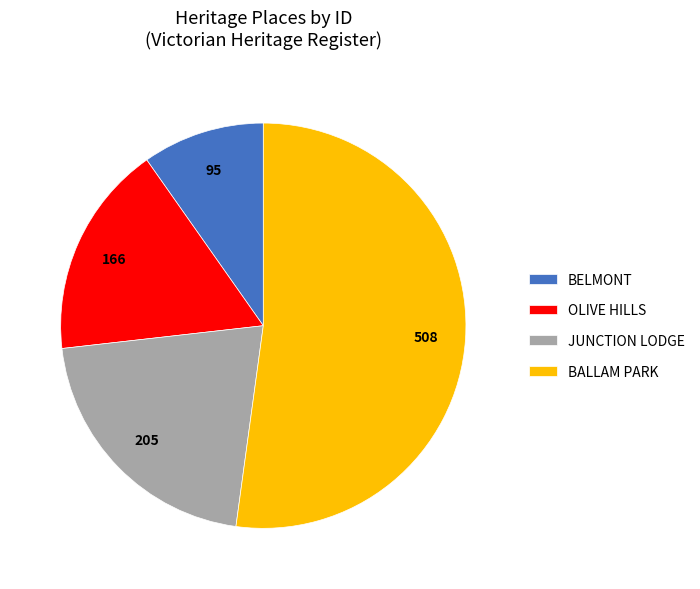

Combined, do BALLAM PARK and JUNCTION LODGE account for over 50%?

Yes